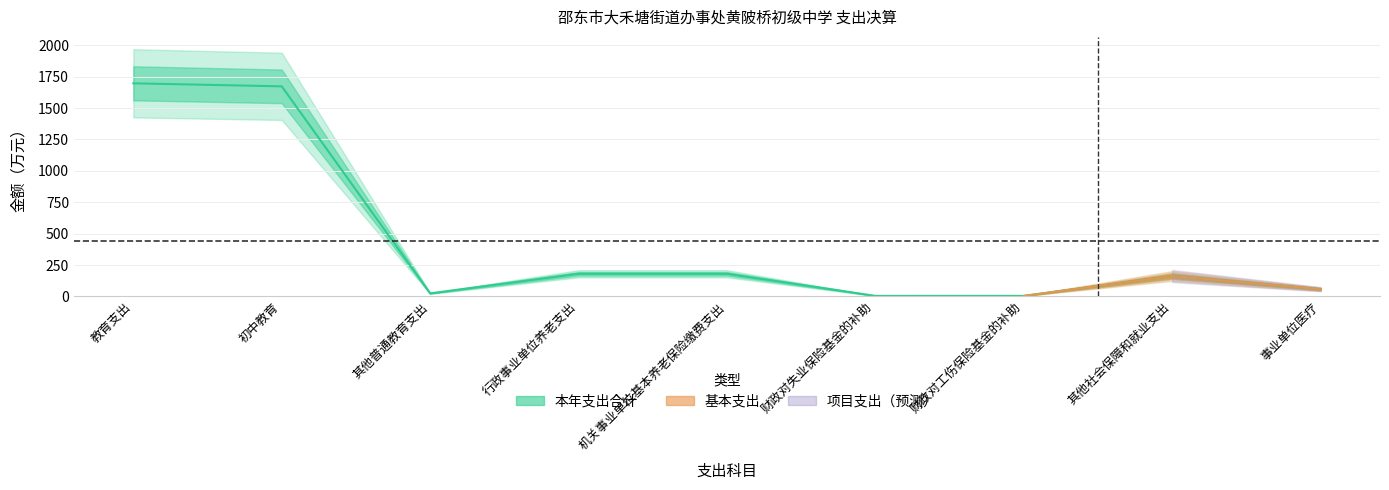

What is the label of the 1st point from the right?

事业单位医疗